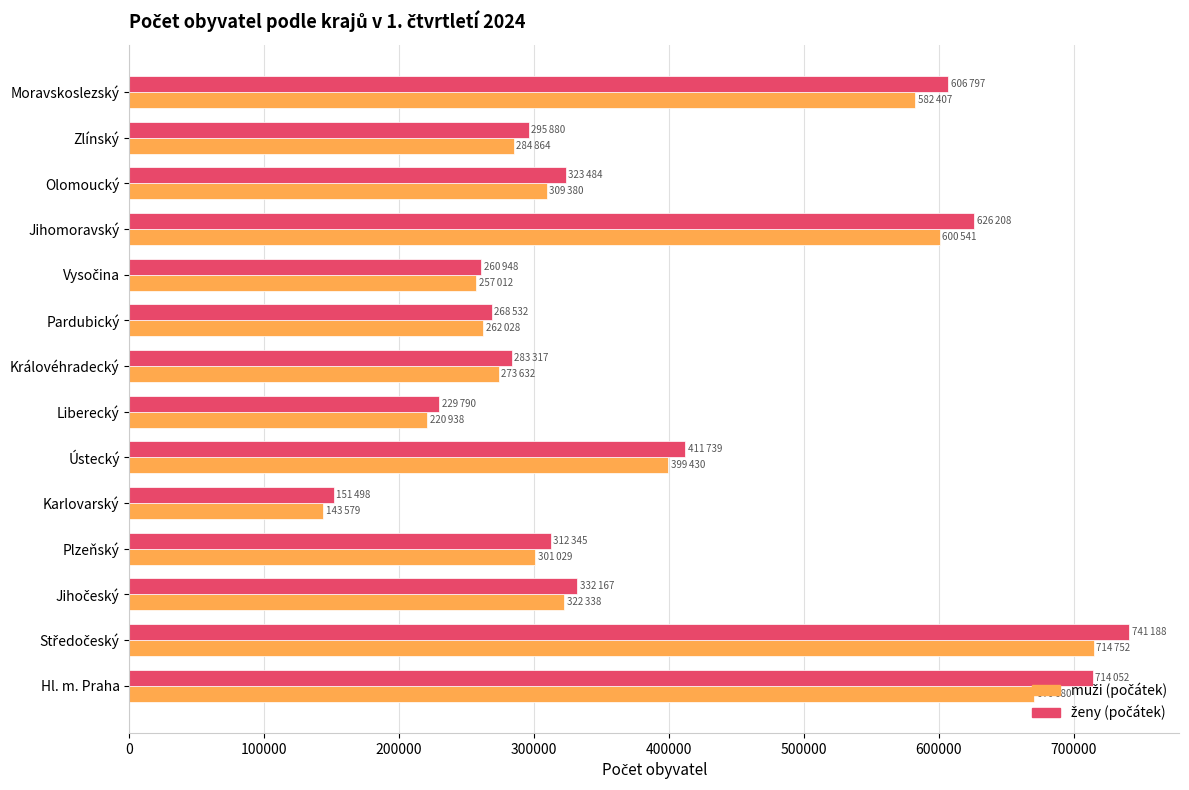

What is the minimum value shown in the chart?

143579